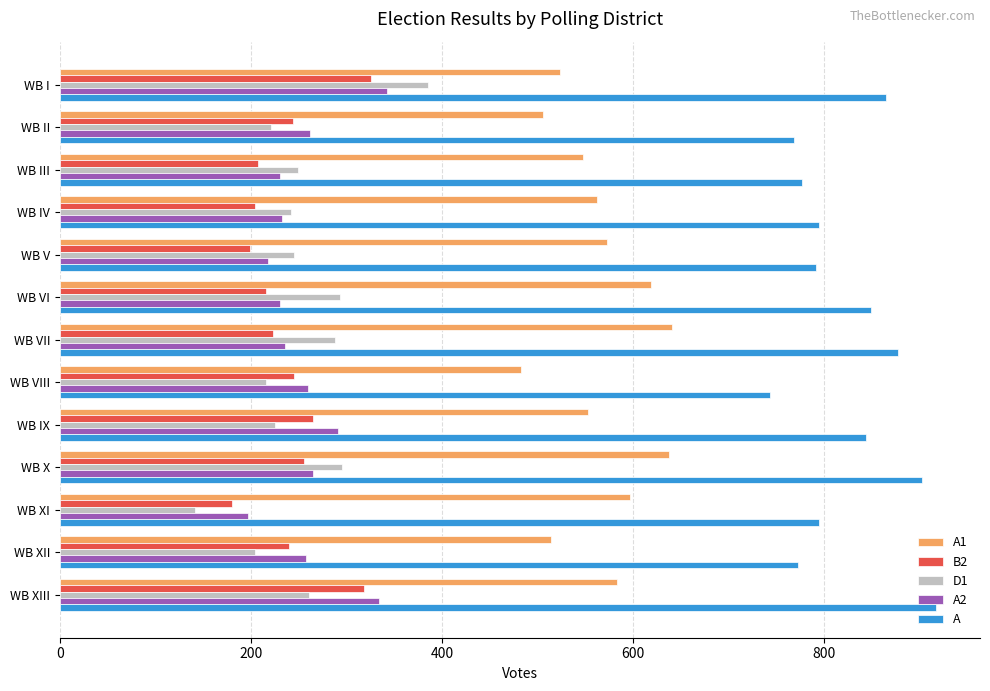

Is the value of A2 at WB II greater than the value of A1 at WB VI?

No